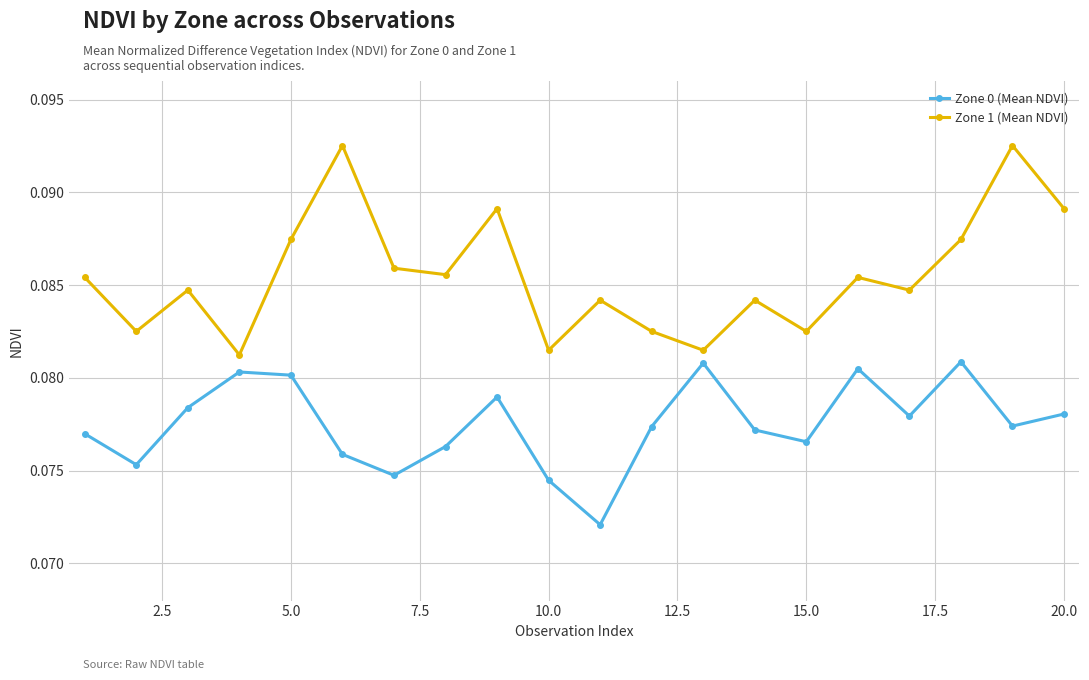

Count the Zone 1 (Mean NDVI) values in the range 0 to 1.

20